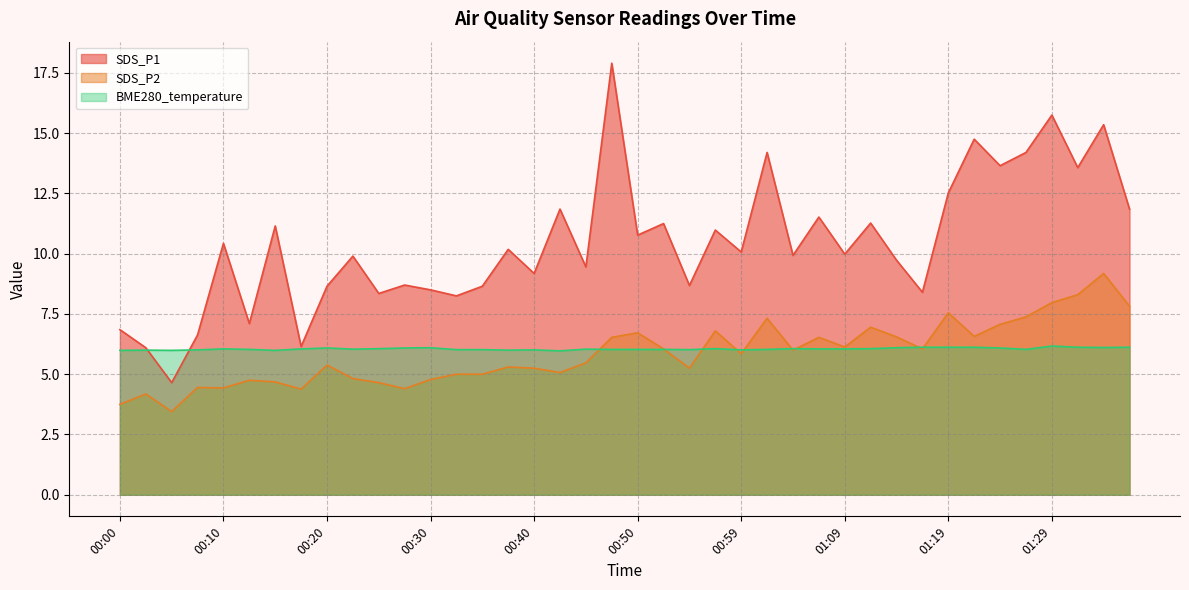

Reading left to right, extract all data points from this chart.

SDS_P1: 00:00=6.8	00:03=6.1	00:05=4.7	00:08=6.6	00:10=10.4	00:13=7.1	00:15=11.2	00:18=6.2	00:20=8.7	00:23=9.9	00:25=8.3	00:27=8.7	00:30=8.5	00:32=8.2	00:35=8.7	00:37=10.2	00:40=9.2	00:42=11.8	00:45=9.4	00:47=17.9	00:50=10.8	00:52=11.2	00:54=8.7	00:57=11.0	00:59=10.1	01:02=14.2	01:04=9.9	01:07=11.5	01:09=10.0	01:12=11.3	01:14=9.7	01:17=8.4	01:19=12.5	01:22=14.8	01:24=13.7	01:26=14.2	01:29=15.8	01:31=13.6	01:34=15.3	01:36=11.8
SDS_P2: 00:00=3.8	00:03=4.2	00:05=3.5	00:08=4.5	00:10=4.4	00:13=4.8	00:15=4.7	00:18=4.4	00:20=5.4	00:23=4.8	00:25=4.7	00:27=4.4	00:30=4.8	00:32=5.0	00:35=5.0	00:37=5.3	00:40=5.2	00:42=5.1	00:45=5.5	00:47=6.5	00:50=6.7	00:52=6.0	00:54=5.2	00:57=6.8	00:59=5.8	01:02=7.3	01:04=6.0	01:07=6.5	01:09=6.1	01:12=7.0	01:14=6.5	01:17=6.0	01:19=7.5	01:22=6.6	01:24=7.1	01:26=7.4	01:29=8.0	01:31=8.3	01:34=9.2	01:36=7.8
BME280_temperature: 00:00=6.0	00:03=6.0	00:05=6.0	00:08=6.0	00:10=6.0	00:13=6.0	00:15=6.0	00:18=6.0	00:20=6.1	00:23=6.0	00:25=6.1	00:27=6.1	00:30=6.1	00:32=6.0	00:35=6.0	00:37=6.0	00:40=6.0	00:42=6.0	00:45=6.0	00:47=6.0	00:50=6.0	00:52=6.0	00:54=6.0	00:57=6.1	00:59=6.0	01:02=6.0	01:04=6.1	01:07=6.0	01:09=6.0	01:12=6.1	01:14=6.1	01:17=6.1	01:19=6.1	01:22=6.1	01:24=6.1	01:26=6.0	01:29=6.2	01:31=6.1	01:34=6.1	01:36=6.1